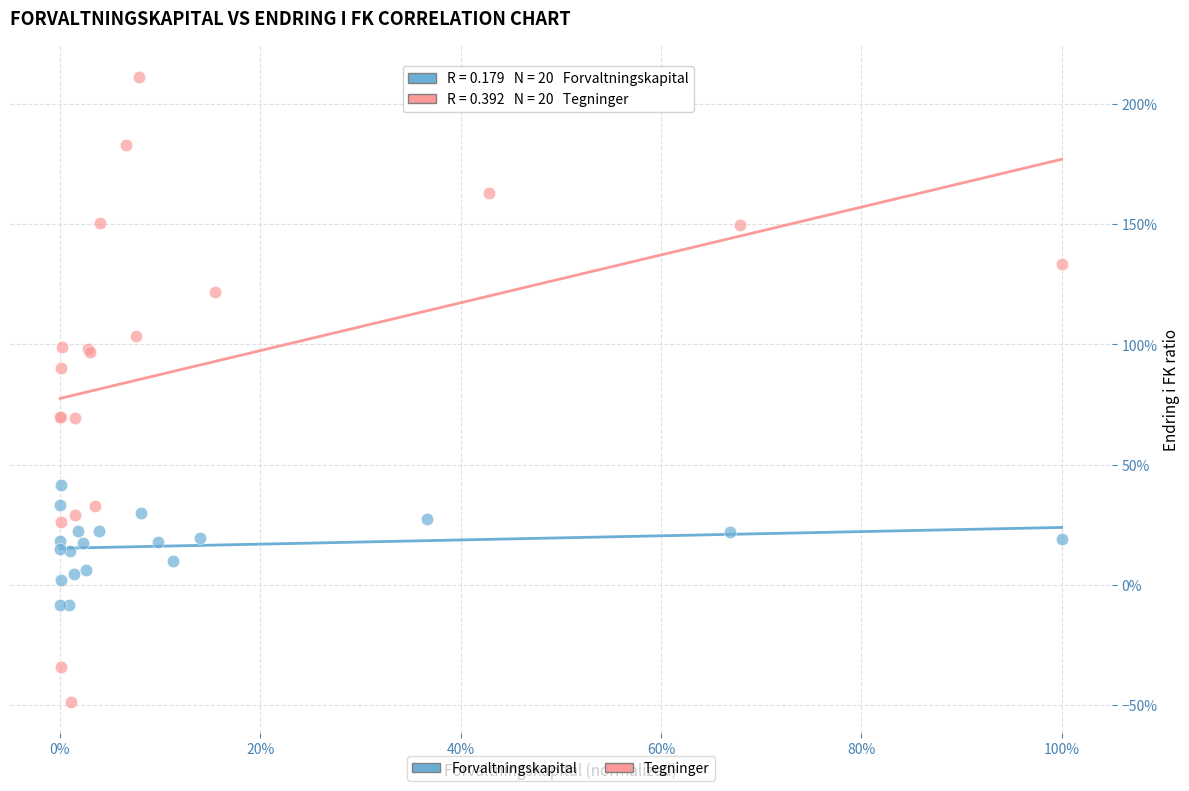

Which series contains the highest Y value?

Tegninger